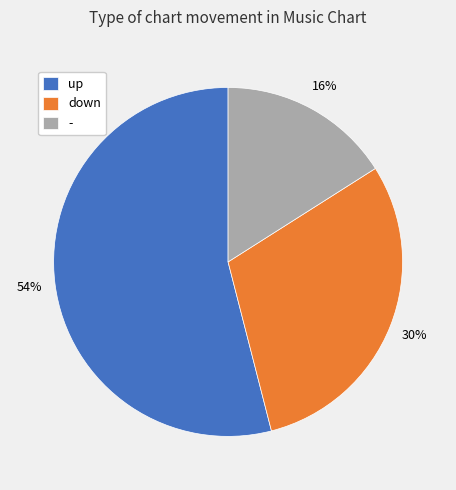

The down slice represents 44% of the pie. True or false?

False